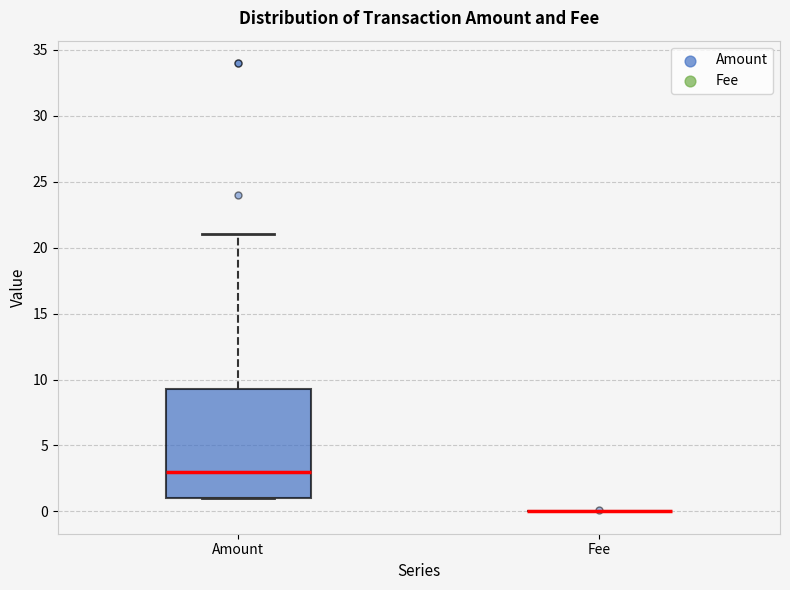

Reading left to right, read every box against the y-axis: the position of its median line, the range the box covers, and the ends of its whiskers. The values are not printed on the chart, so give them approximately, as read against the axis.

Amount: median 3.0, box 1.0 to 9.5, whiskers 1.0 to 21.0
Fee: box collapsed to a line at 0.0, whiskers 0.0 to 0.0